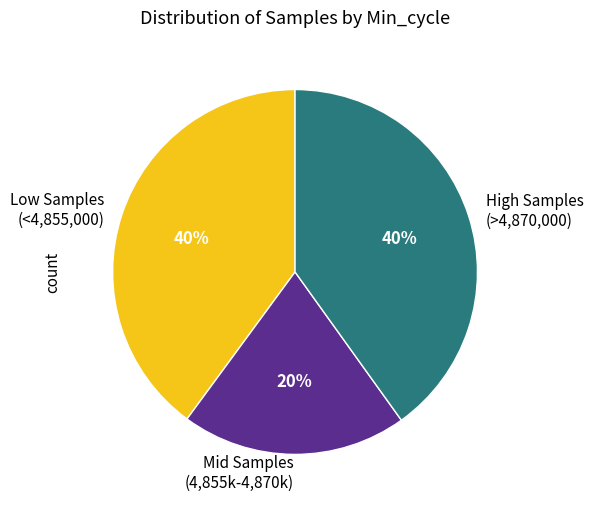

To the nearest percent, what is the combined percentage of Low Samples (<4,855,000) and High Samples (>4,870,000)?

80%